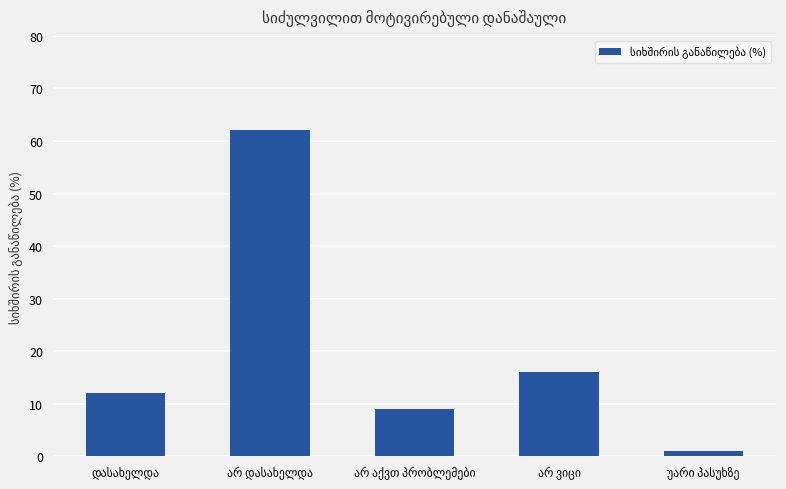

What is the average value?

20